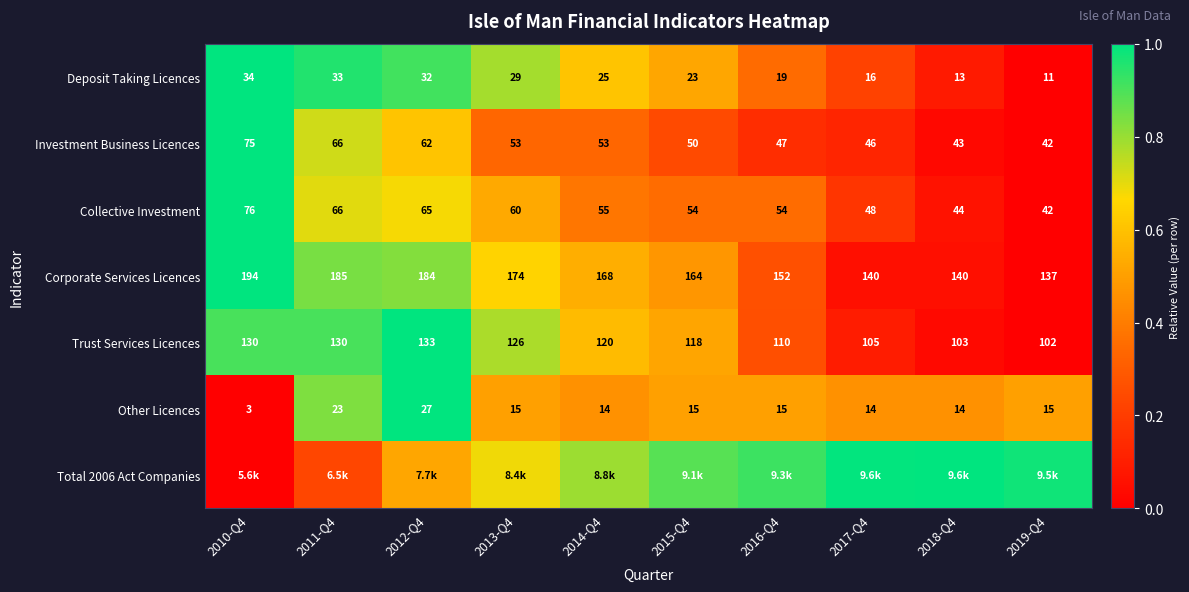

Is the value of Other Licences at 2012-Q4 greater than the value of Corporate Services Licences at 2017-Q4?

No